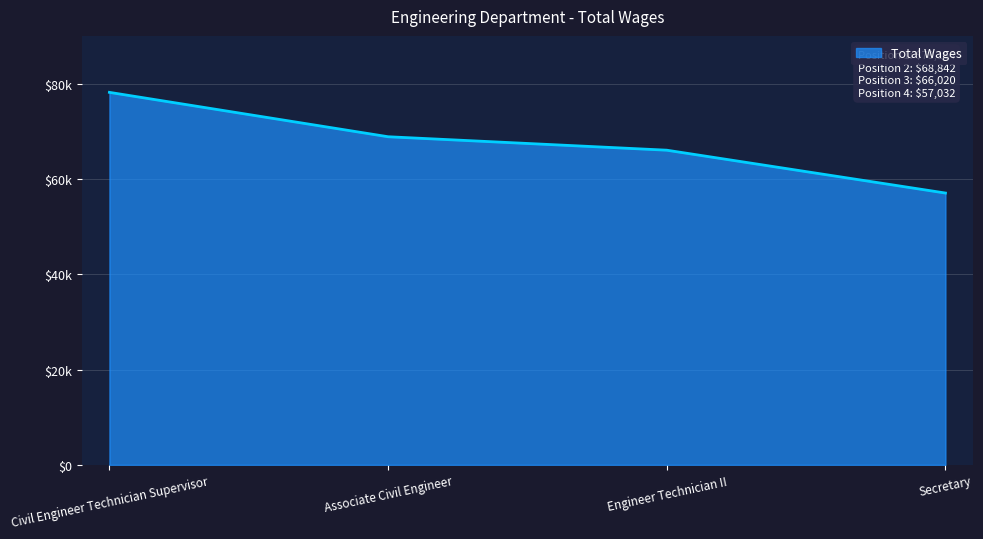

Is this an area chart (filled region under the line)?

Yes